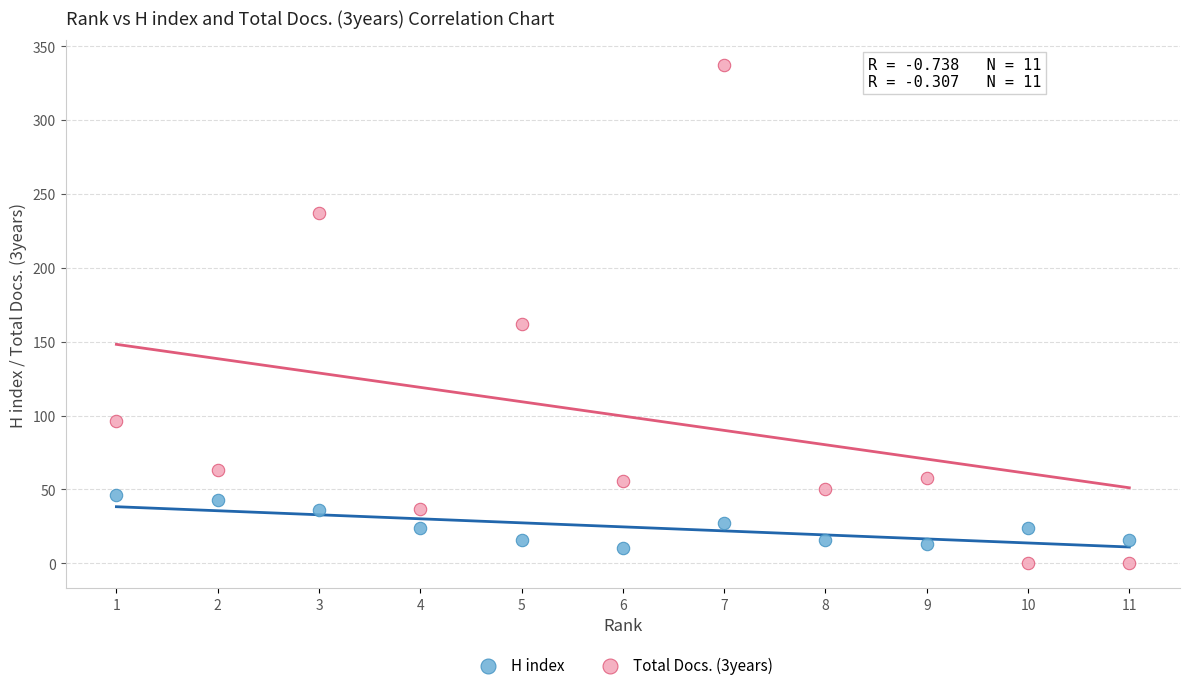

Which series contains the highest Y value?

Total Docs. (3years)